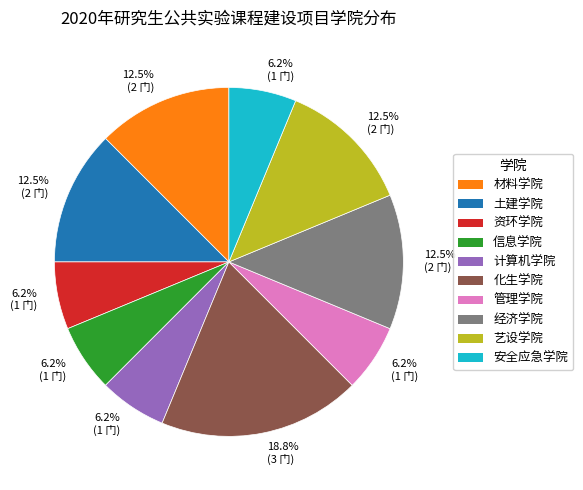

Is it true that 艺设学院 is 25% of the pie?

False